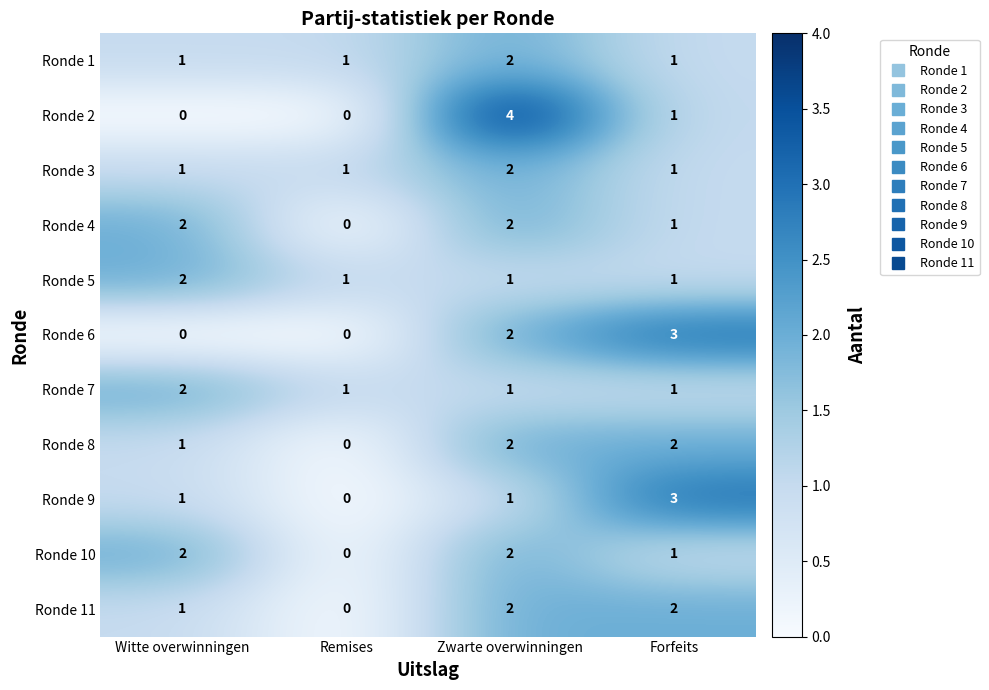

What is the sum of the Ronde 2 values at Zwarte overwinningen and Witte overwinningen?

4